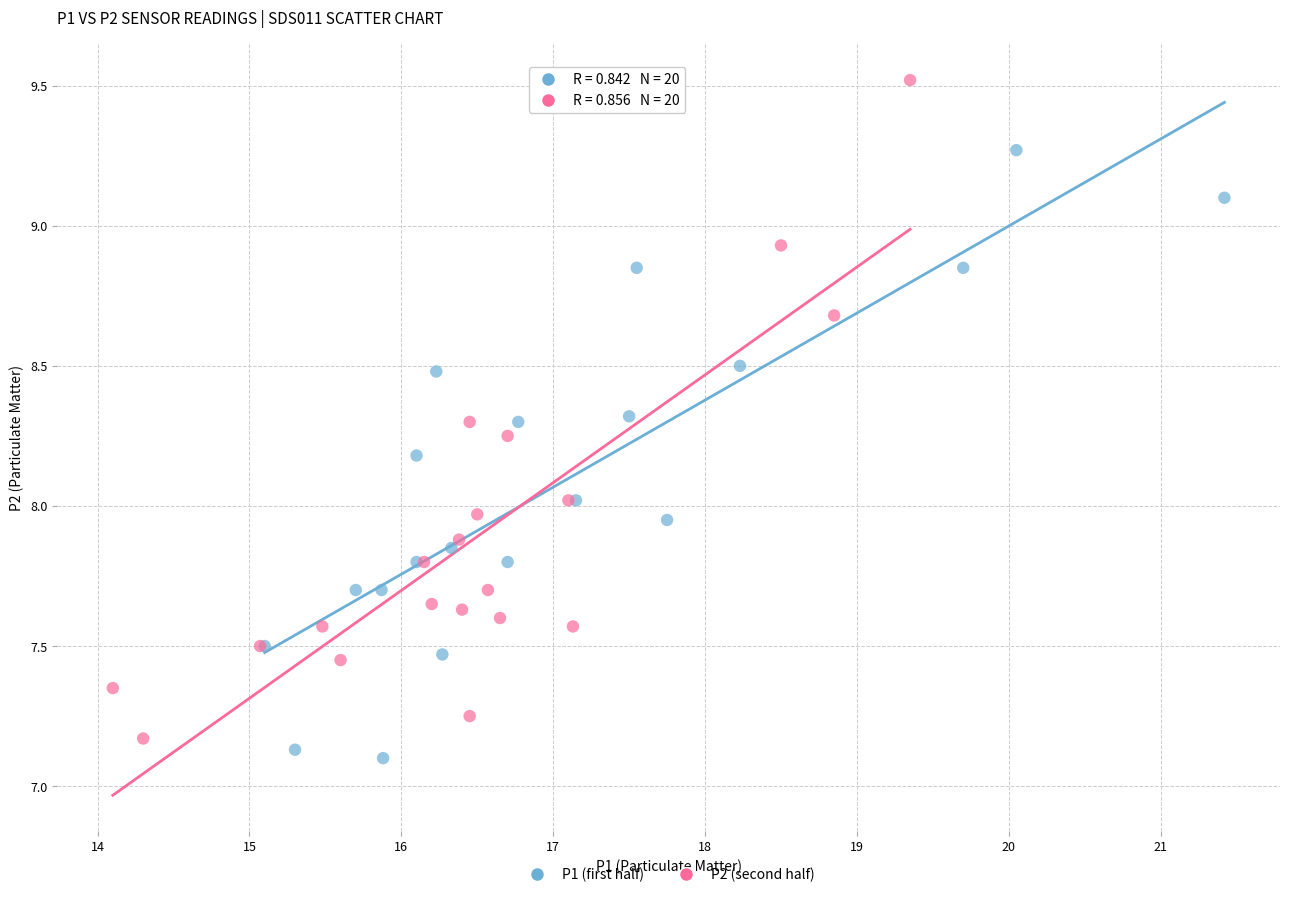

Which series has the largest Y range (max minus min)?

P2 (second half)